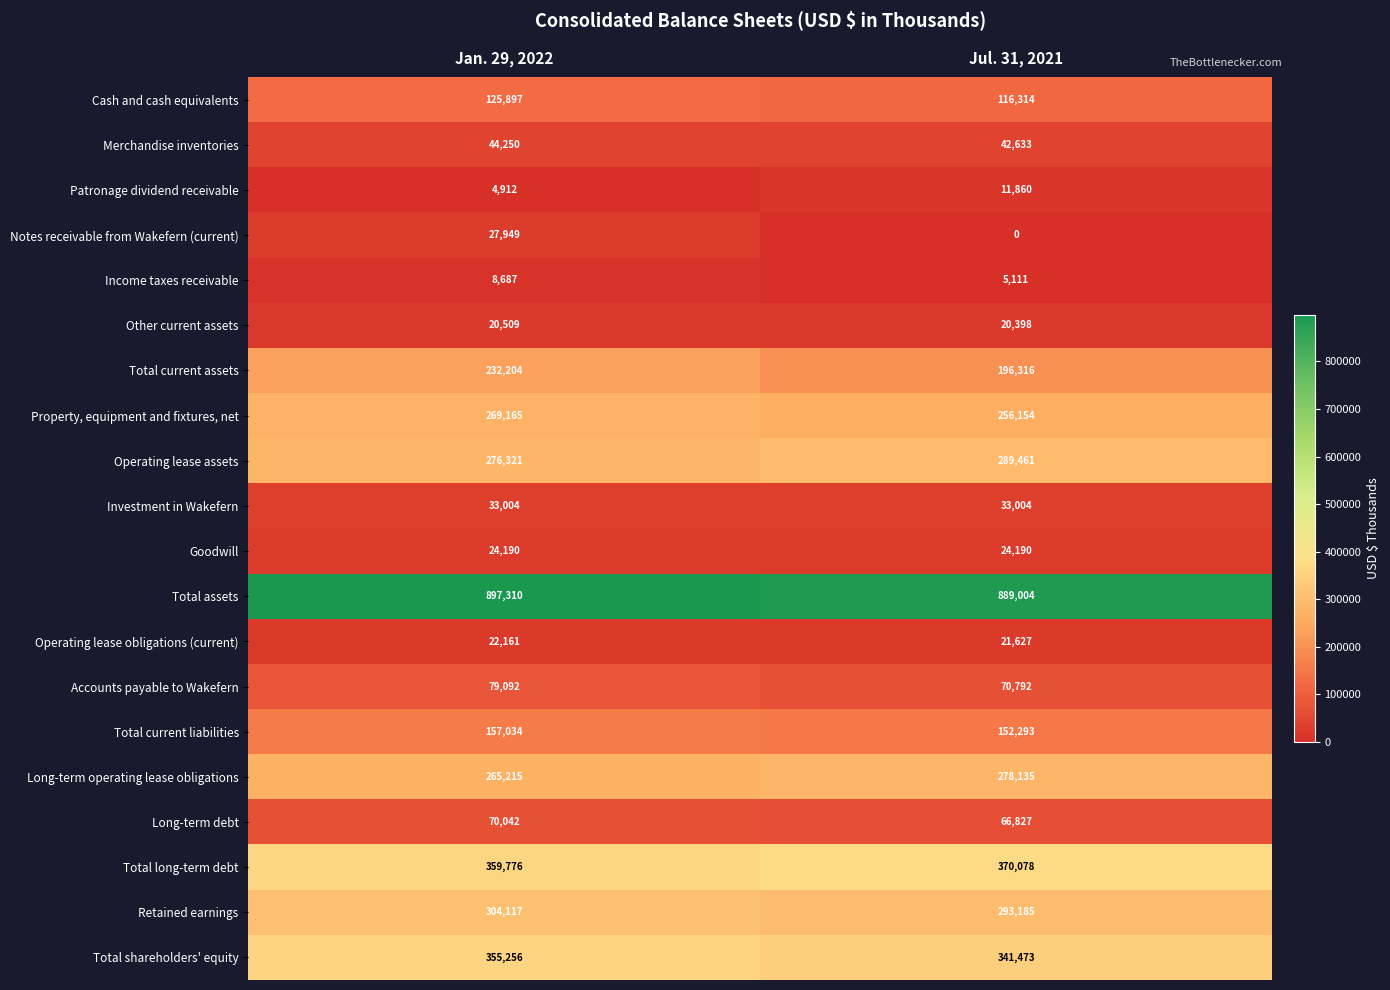

What is the difference between the highest and lowest values at Jul. 31, 2021?

889004